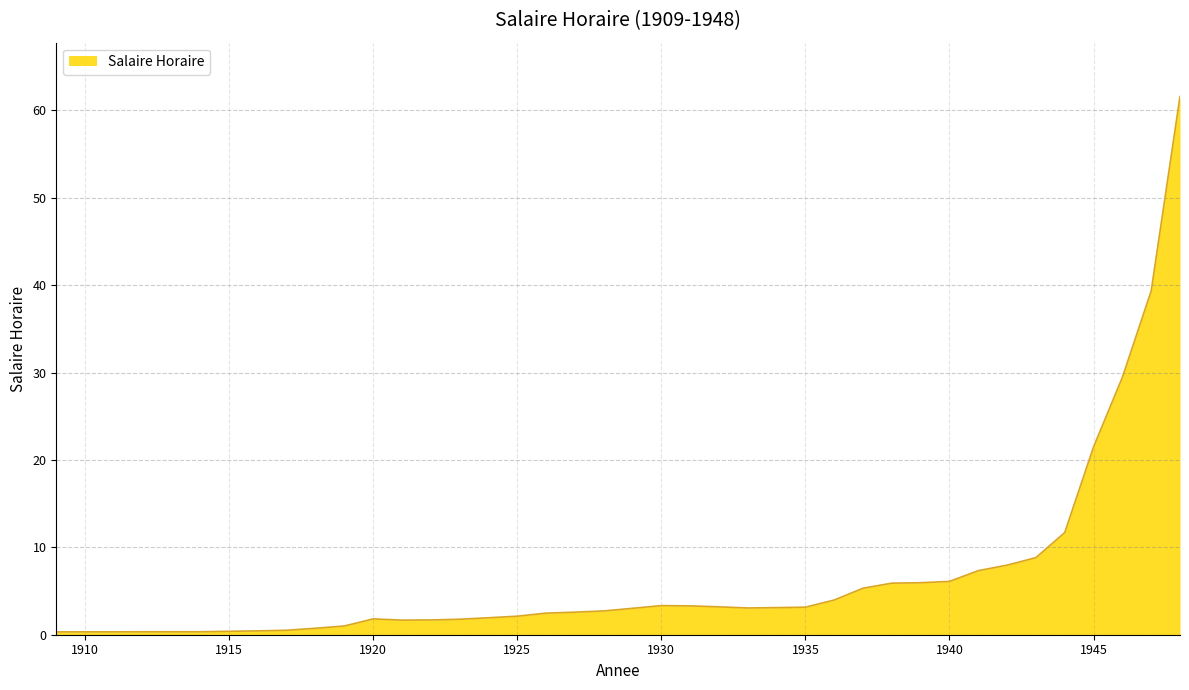

What is the maximum value shown in the chart?

61.6